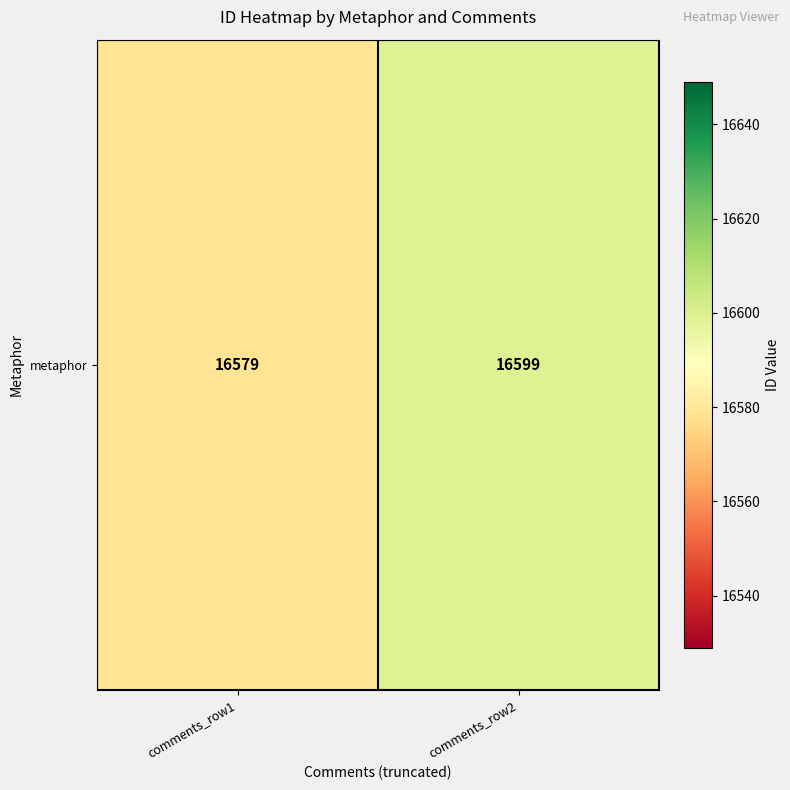

Reading left to right, transcribe all the data shown in this chart.

16579	16599